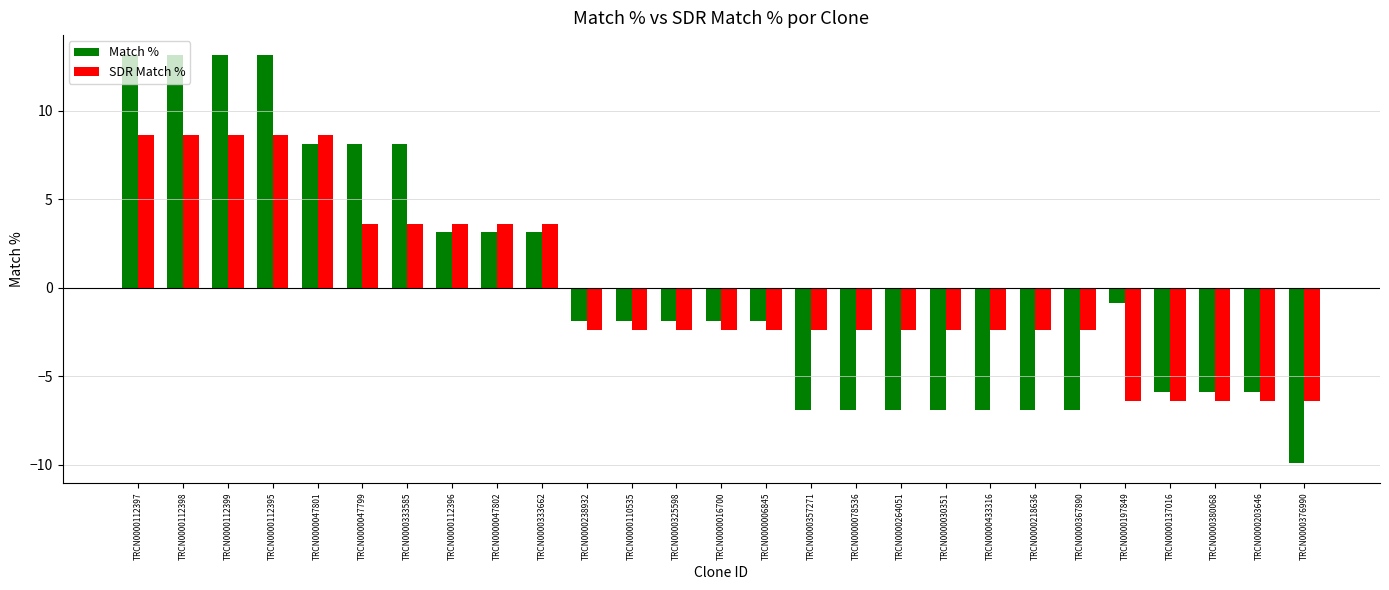

How many positive values does the Match % series have?

10